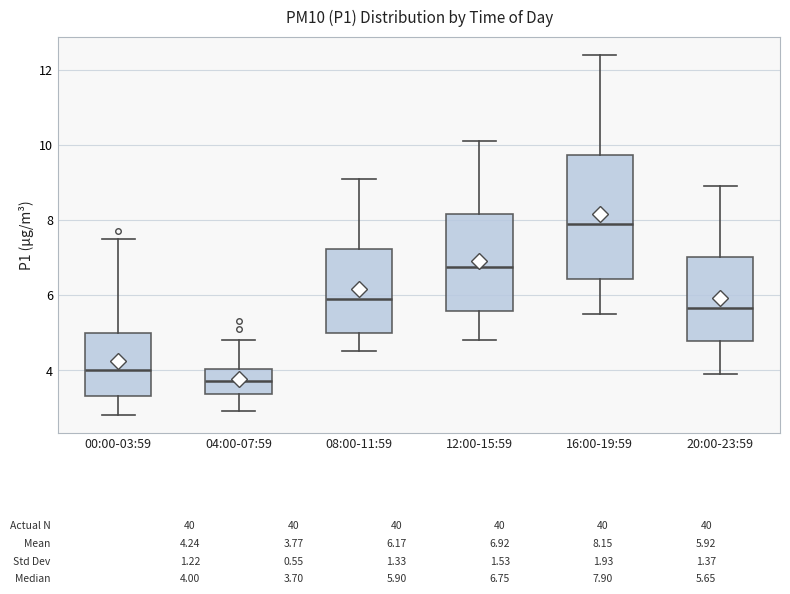

Which box's median line is the lowest?

04:00-07:59